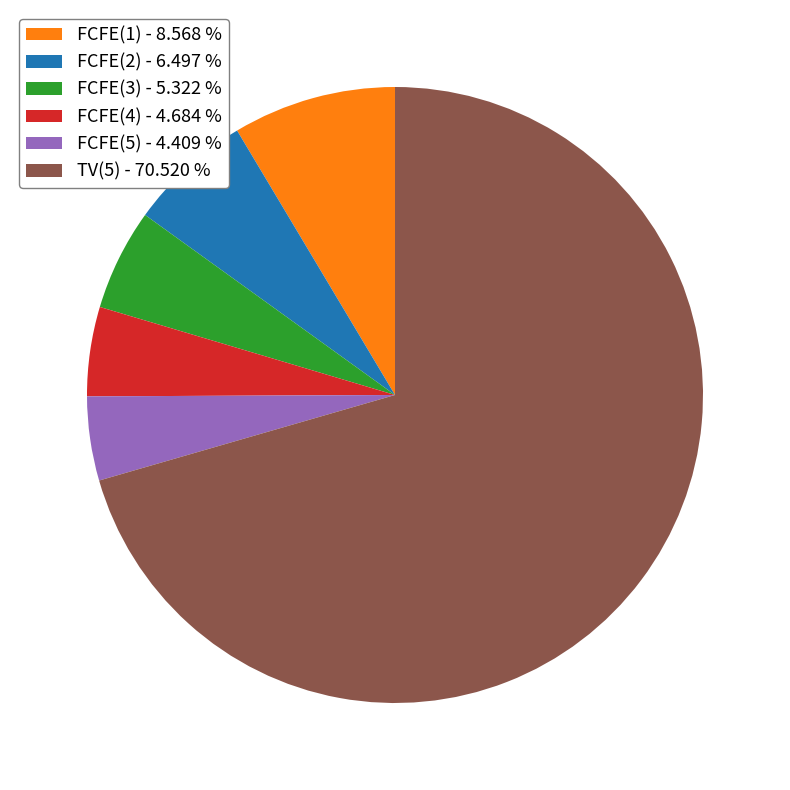

How many slices are in this pie chart?

6